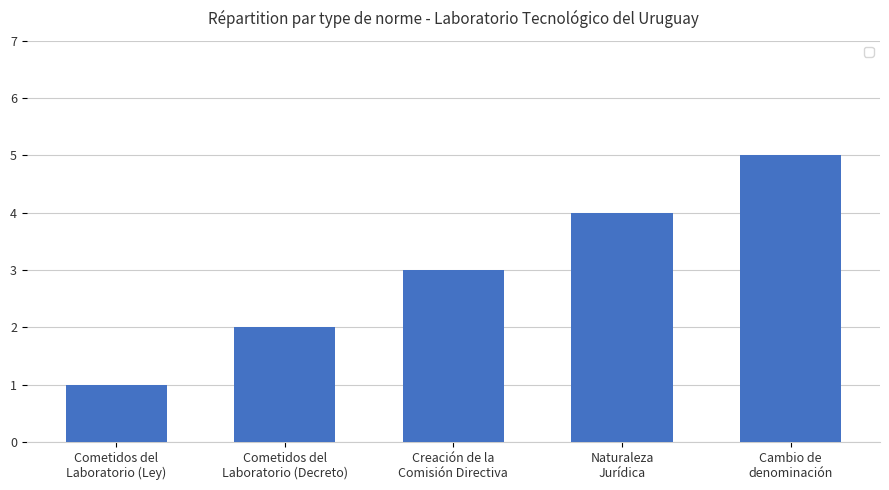

Count the number of categories in the chart.

5